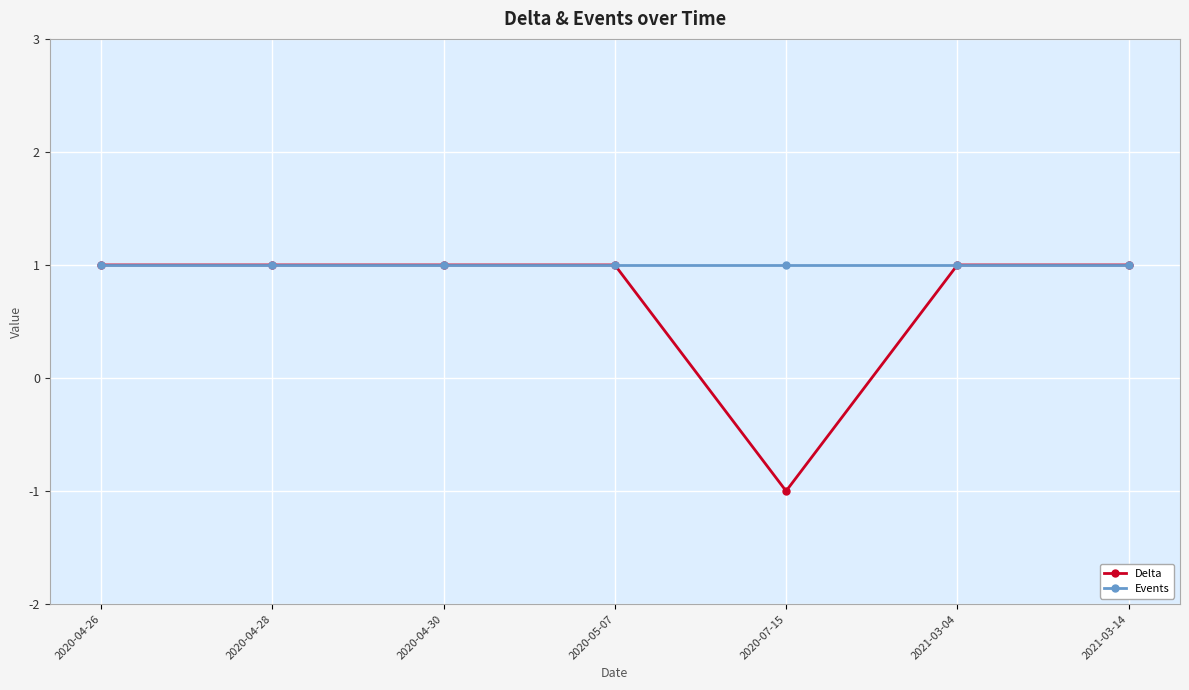

Which series has the largest range (max minus min)?

Delta